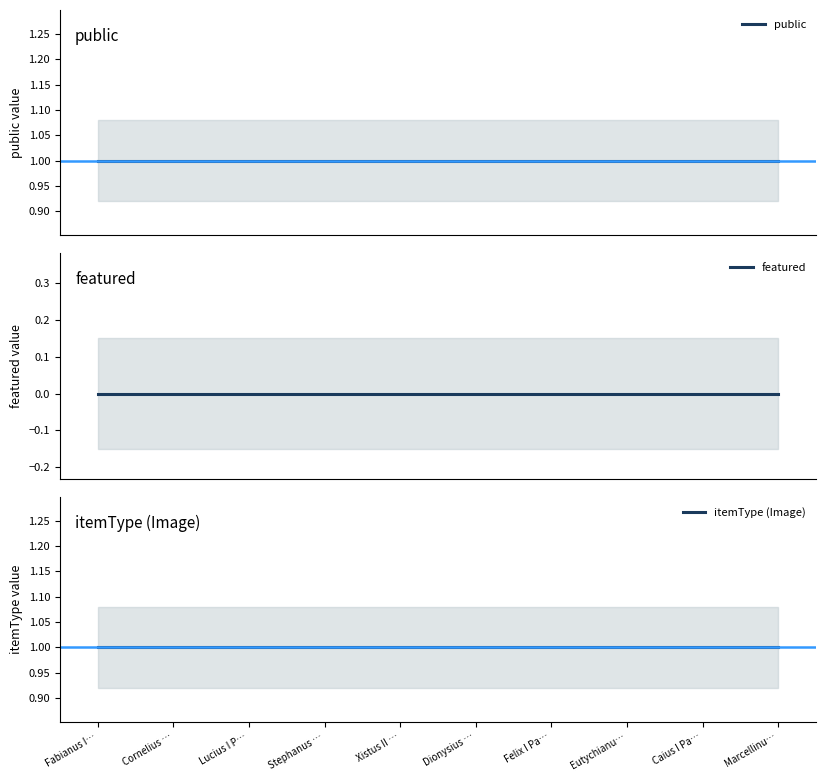

What is the difference between the highest and lowest values at Eutychianu…?

1